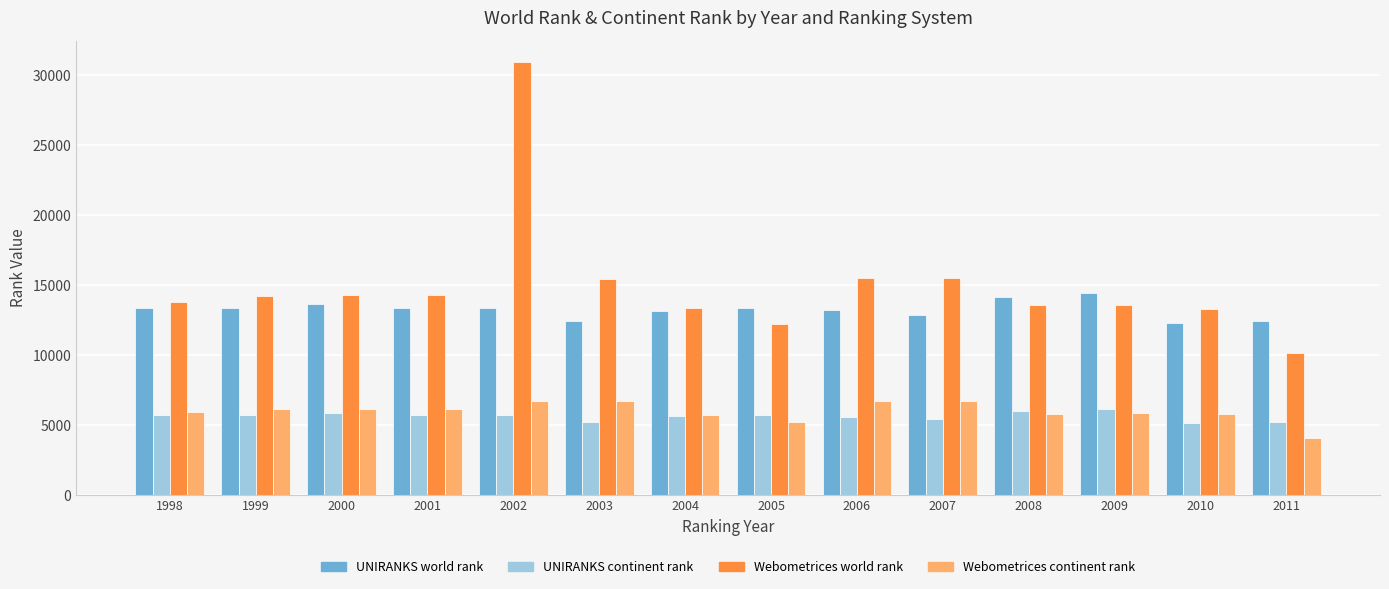

Which series has the largest range (max minus min)?

Webometrices world rank